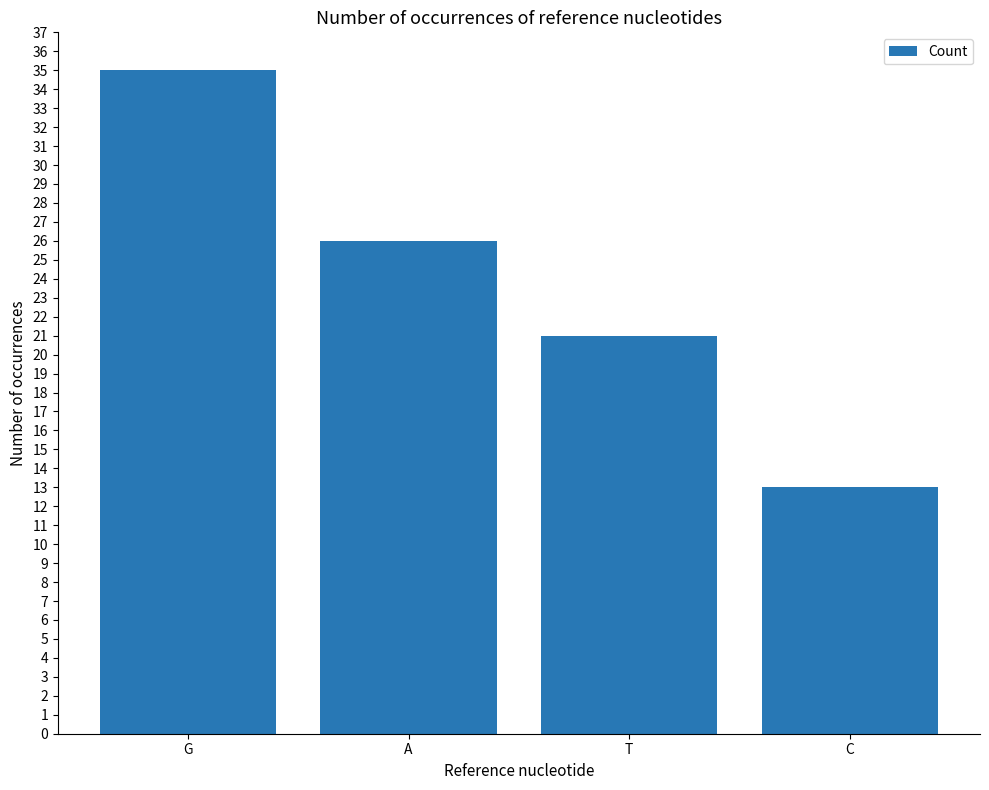

What is the ratio of the value at C to the value at A?

0.5